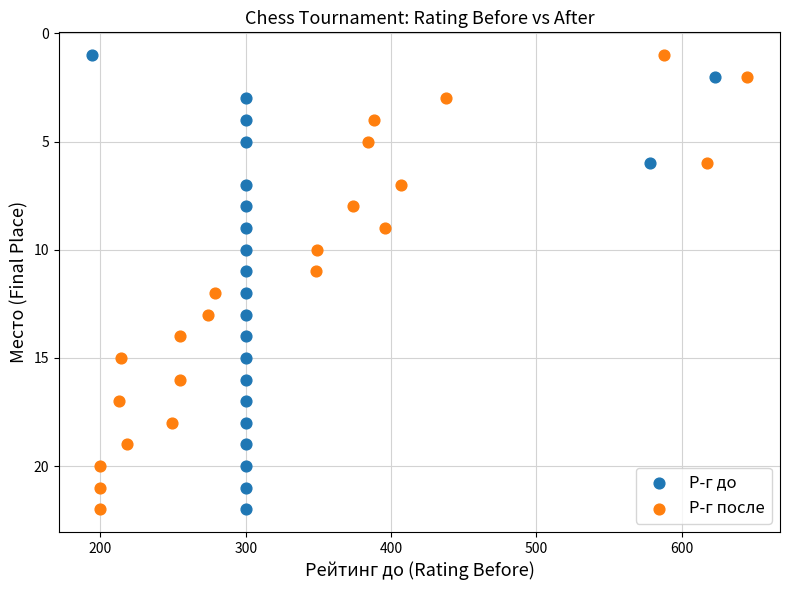

What are all the series names shown in the legend?

Р-г до, Р-г после